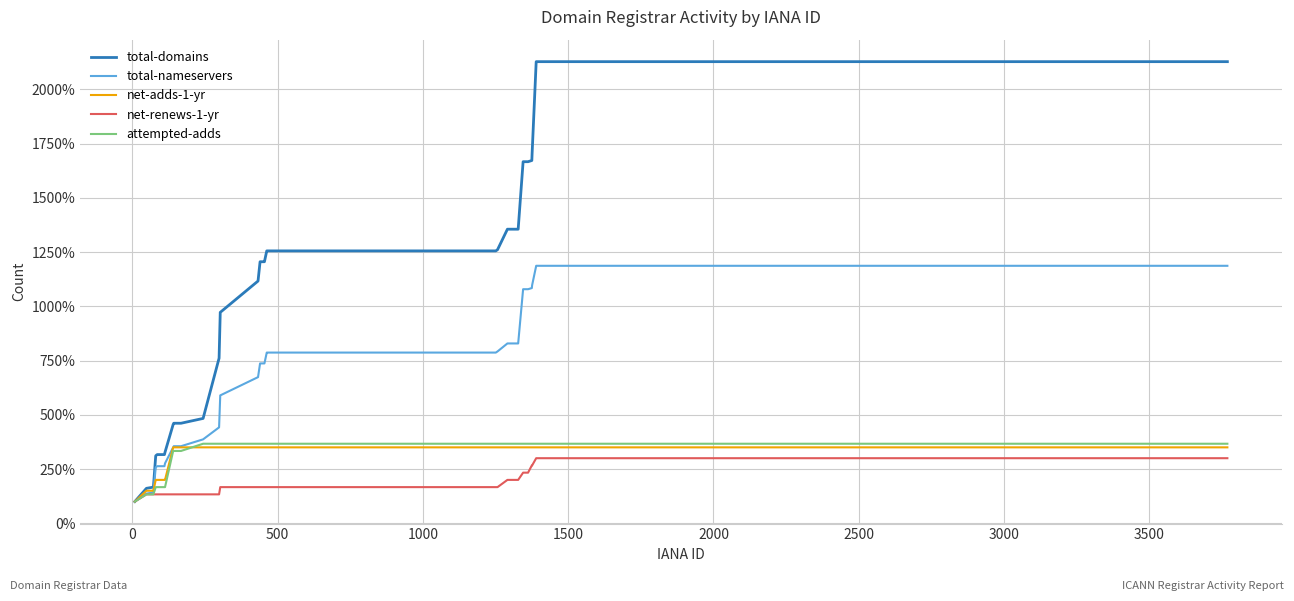

Which series has the largest total across all categories?

total-domains